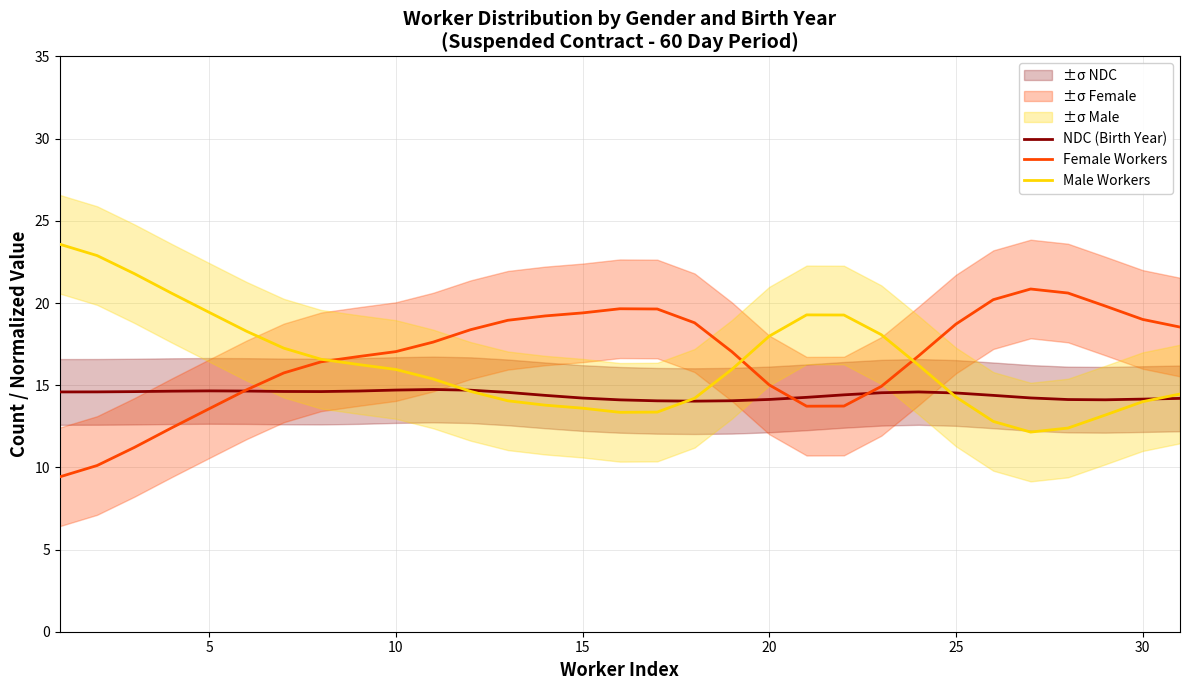

Which series ends up on top after the final intersection of Female Workers and Male Workers?

Female Workers